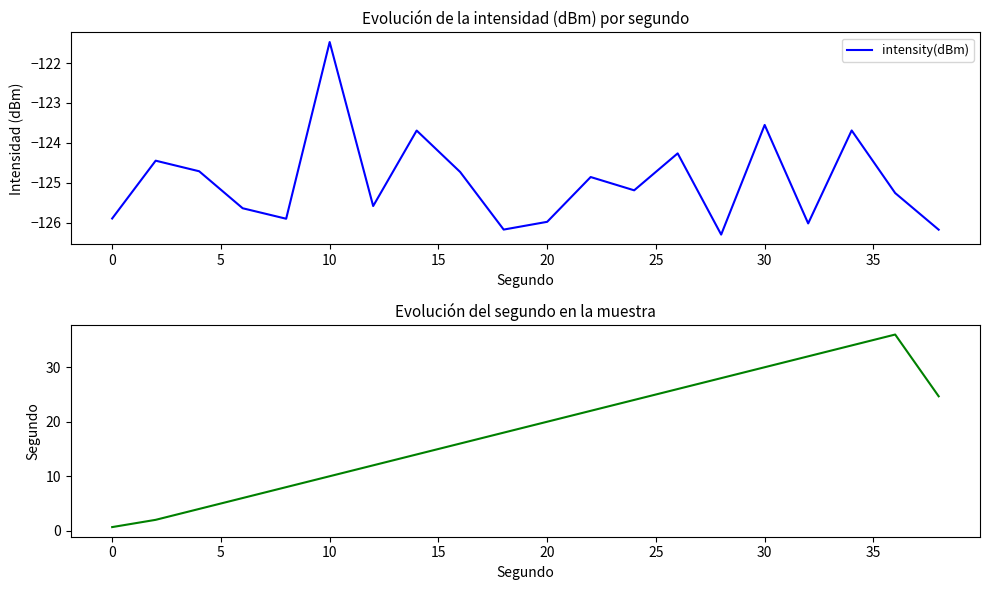

Is it true that intensity(dBm) equals -123.6 at 30?

True